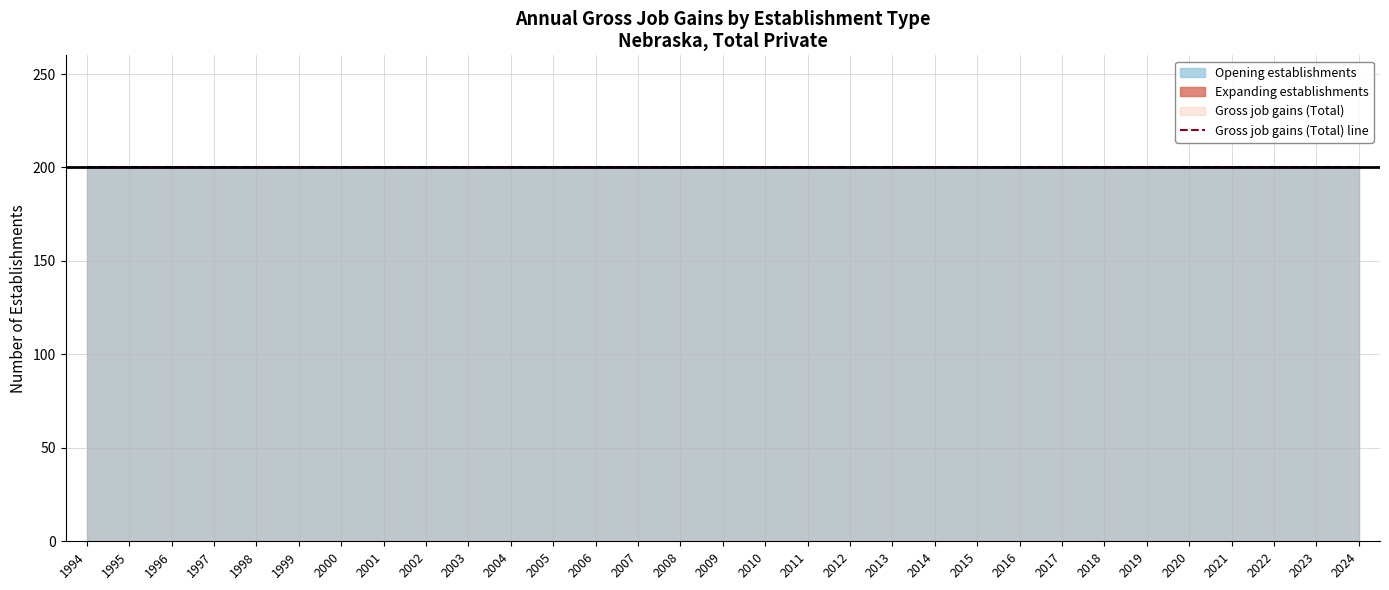

Reading right to left, transcribe all the data shown in this chart.

Gross job gains (Total): 200	200	200	200	200	200	200	200	200	200	200	200	200	200	200	200	200	200	200	200	200	200	200	200	200	200	200	200	200	200	200
Expanding establishments: 0	0	0	0	0	0	0	0	0	0	0	0	0	0	0	0	0	0	0	0	0	0	0	0	0	0	0	0	0	0	0
Opening establishments: 200	200	200	200	200	200	200	200	200	200	200	200	200	200	200	200	200	200	200	200	200	200	200	200	200	200	200	200	200	200	200